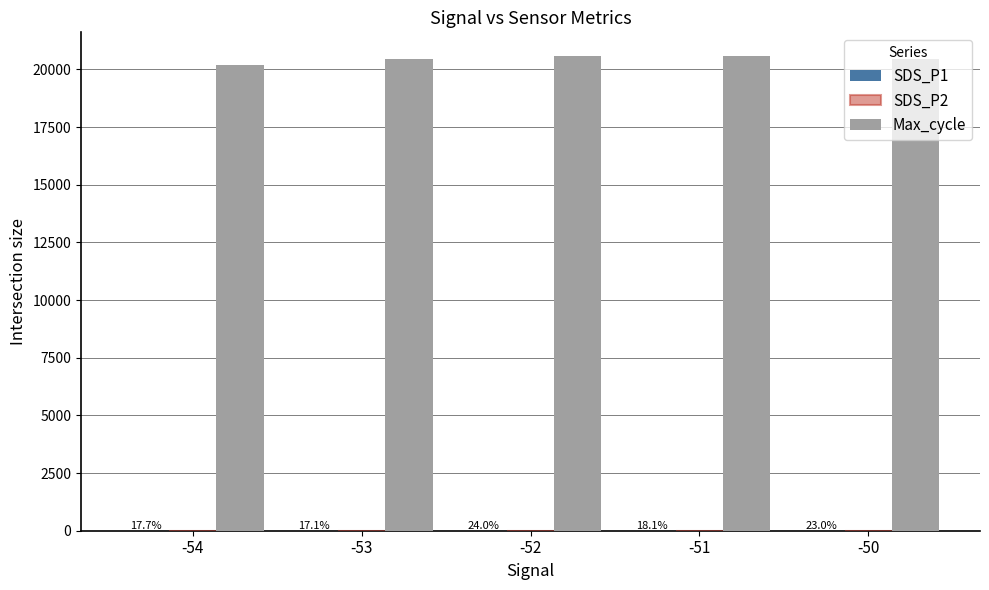

Is it true that Max_cycle equals 20436.0 at -53?

True